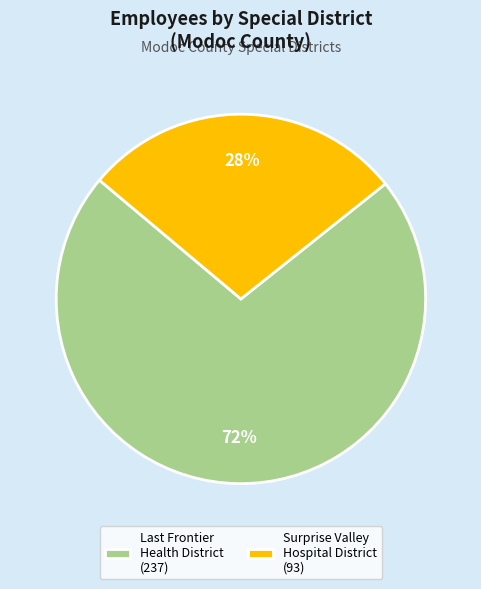

To the nearest percent, what is the difference between the largest and smallest slice percentages?

44%